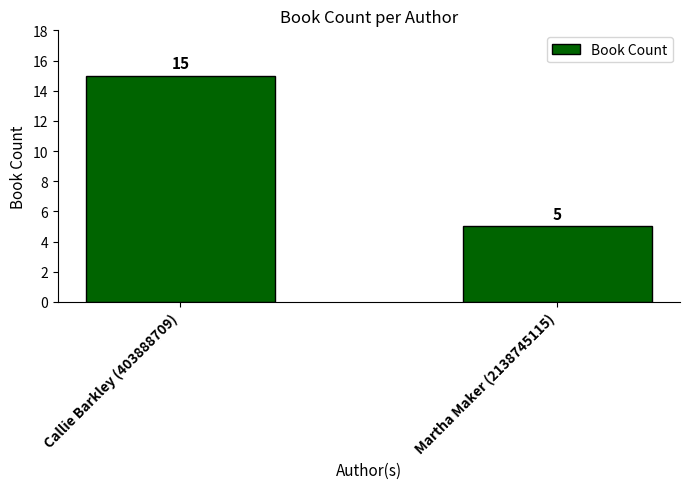

True or false: the data shows 24 at Callie Barkley (403888709).

False